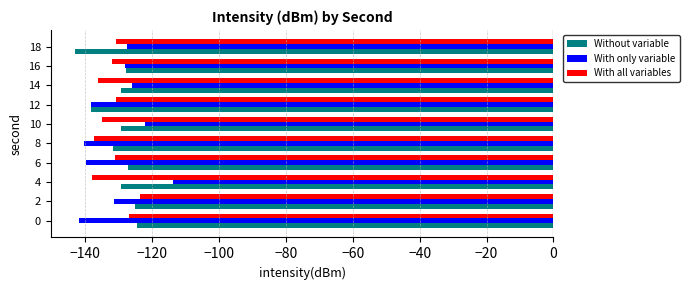

Is it true that With only variable equals -128.2 at 16?

True